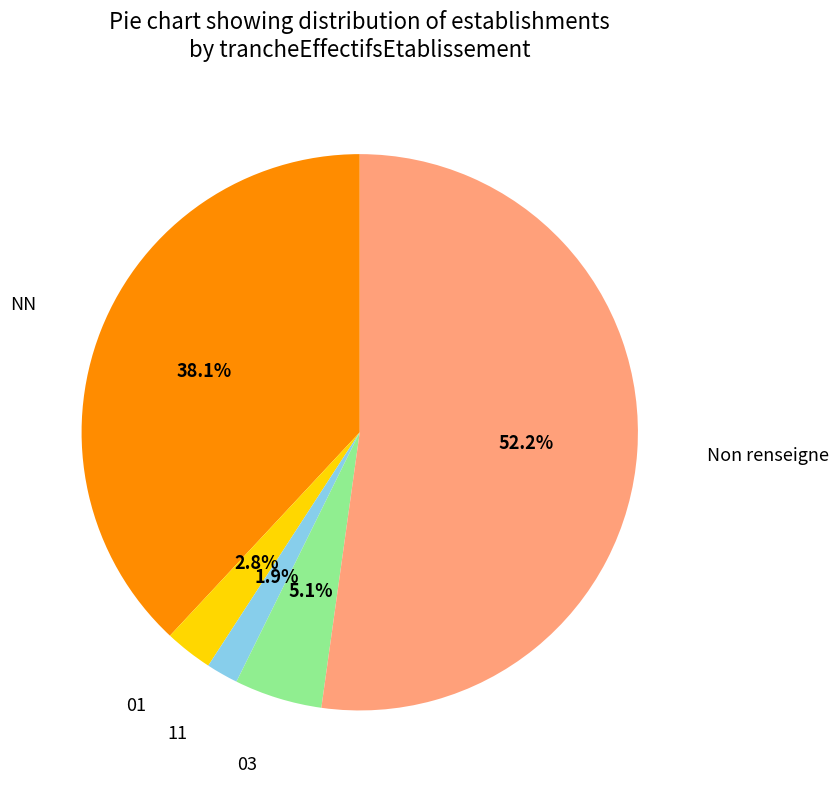

Is there any slice that represents more than half of the pie?

Yes